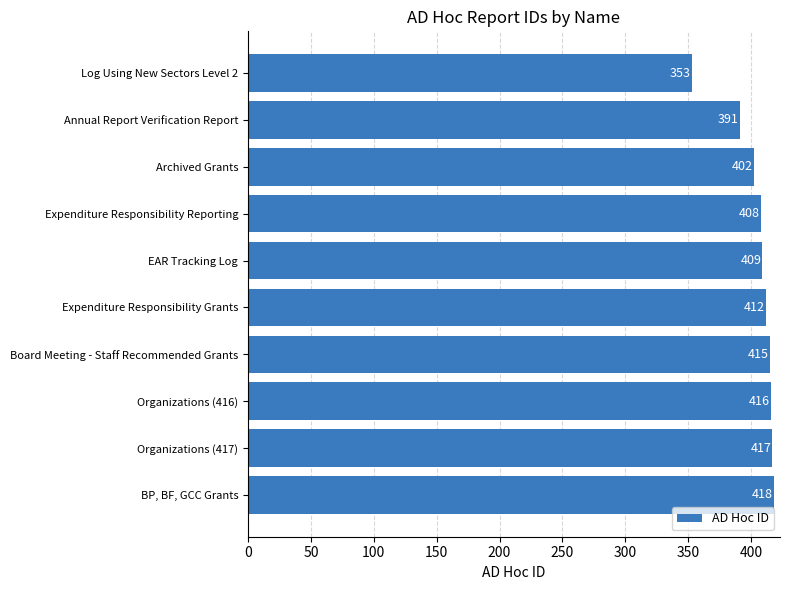

At which label is the value closest to 385?

Annual Report Verification Report